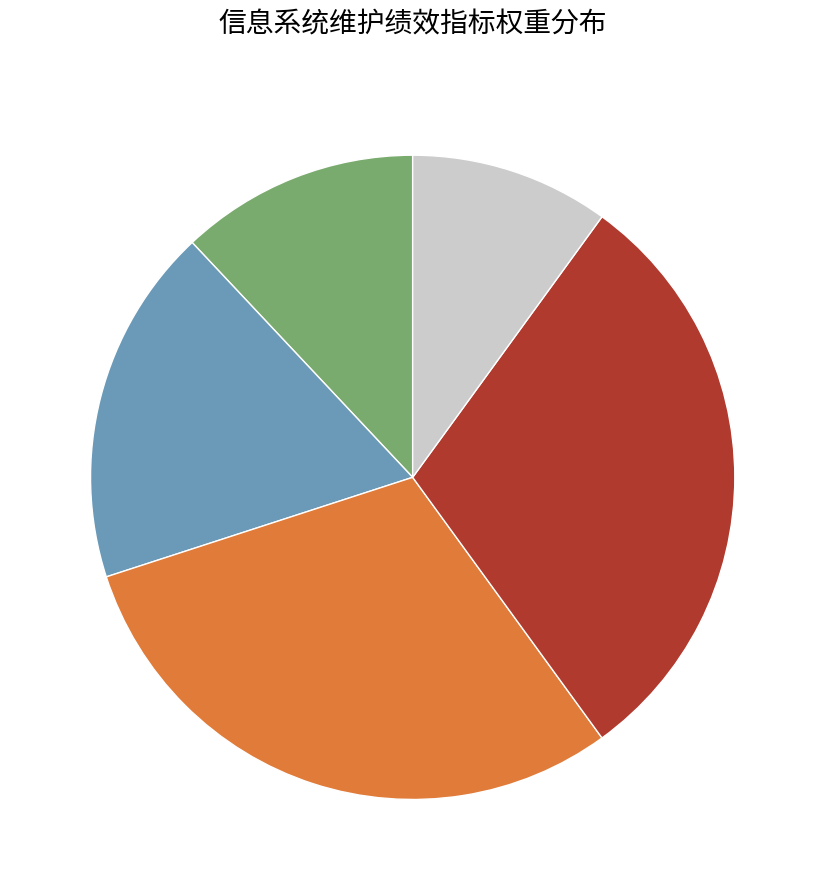

How many slices are in this pie chart?

5